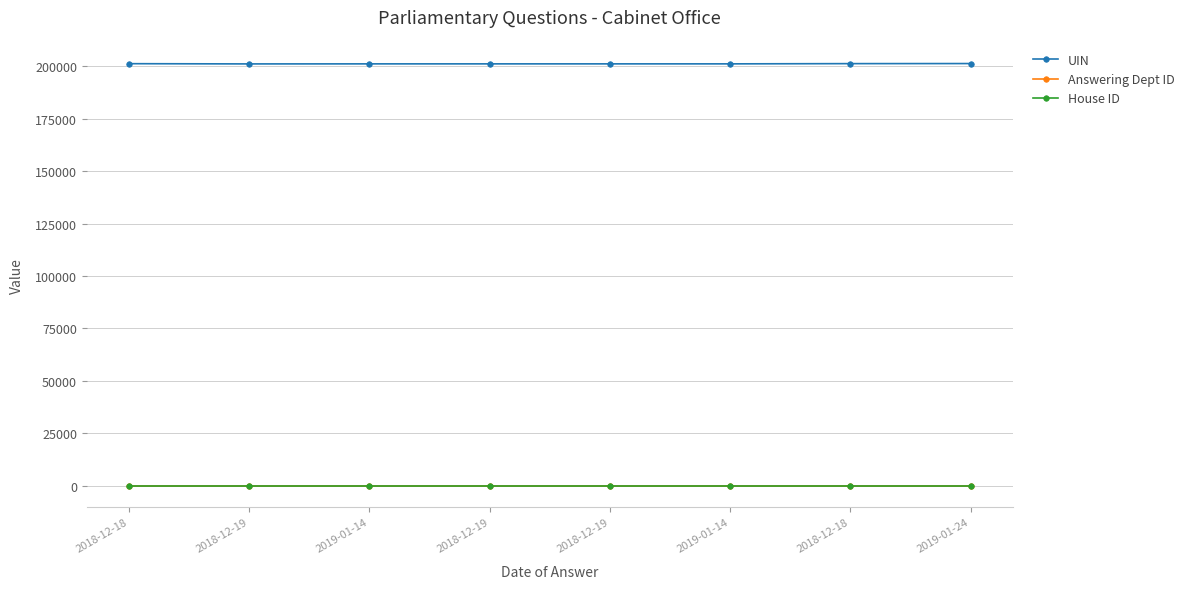

Reading right to left, list all the values displayed in this chart.

UIN: 201273	201236	201128	201127	201126	201124	201104	201213
Answering Dept ID: 53	53	53	53	53	53	53	53
House ID: 1	1	1	1	1	1	1	1